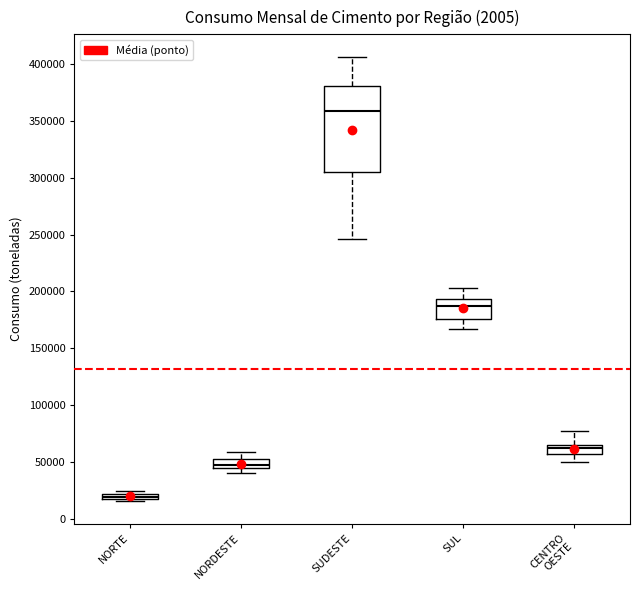

Which box's median line is the highest?

SUDESTE